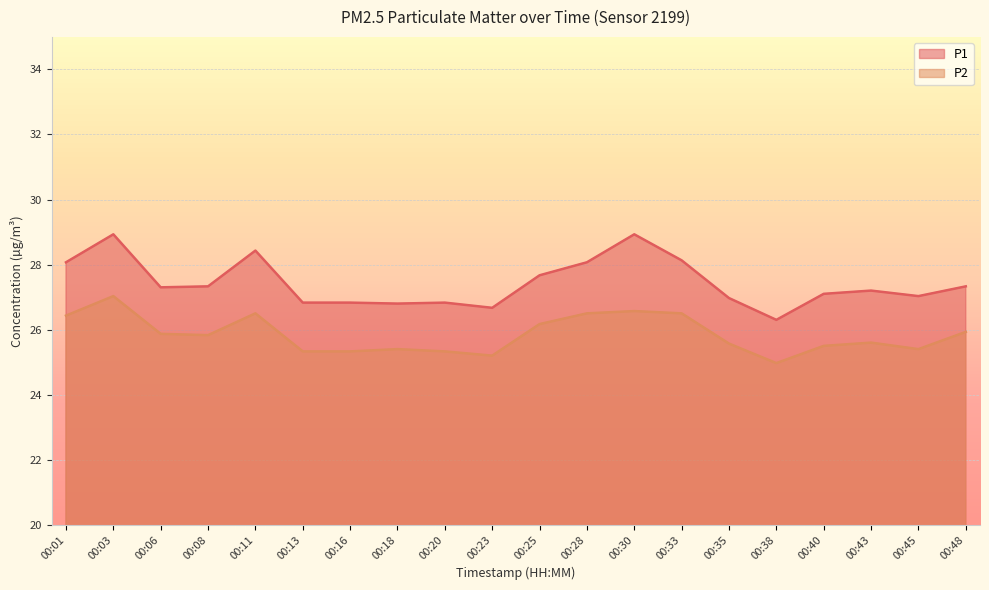

Reading left to right, what are all the values shown in this chart?

P1: 00:01=28.1	00:03=28.9	00:06=27.3	00:08=27.3	00:11=28.4	00:13=26.8	00:16=26.8	00:18=26.8	00:20=26.8	00:23=26.7	00:25=27.7	00:28=28.1	00:30=28.9	00:33=28.1	00:35=27.0	00:38=26.3	00:40=27.1	00:43=27.2	00:45=27.0	00:48=27.3
P2: 00:01=26.4	00:03=27.0	00:06=25.9	00:08=25.8	00:11=26.5	00:13=25.3	00:16=25.3	00:18=25.4	00:20=25.3	00:23=25.2	00:25=26.2	00:28=26.5	00:30=26.6	00:33=26.5	00:35=25.6	00:38=25.0	00:40=25.5	00:43=25.6	00:45=25.4	00:48=25.9